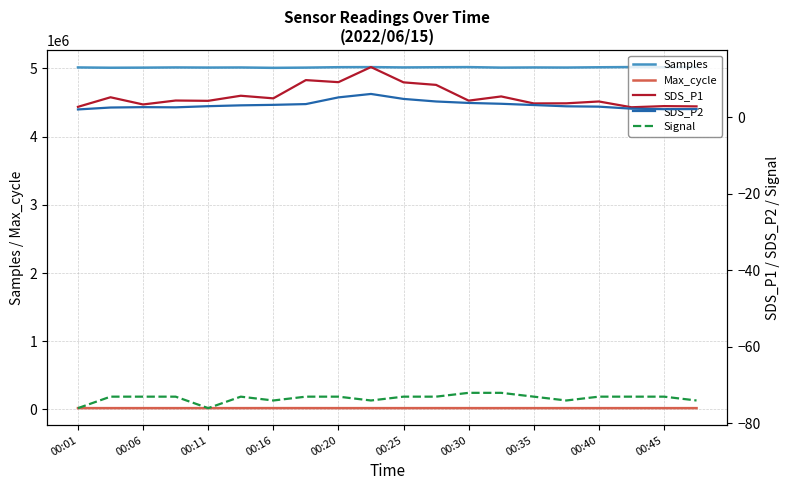

The value of Samples at 00:35 is 5014271. True or false?

True